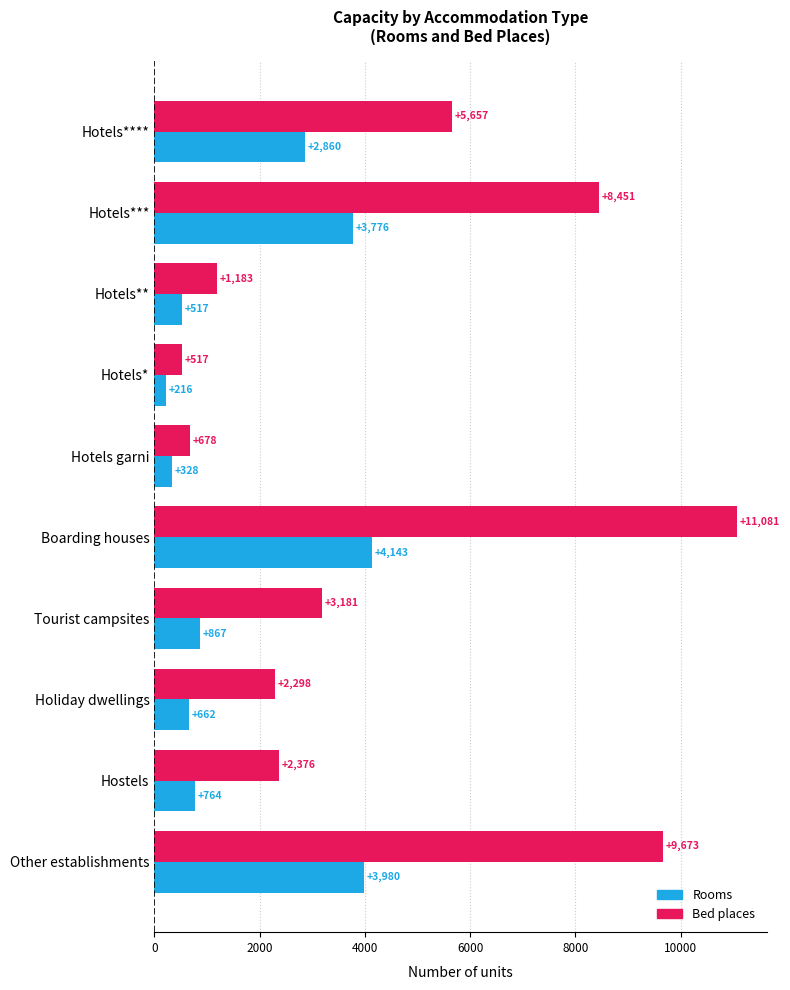

What is the difference between the highest and lowest values at Hotels garni?

350